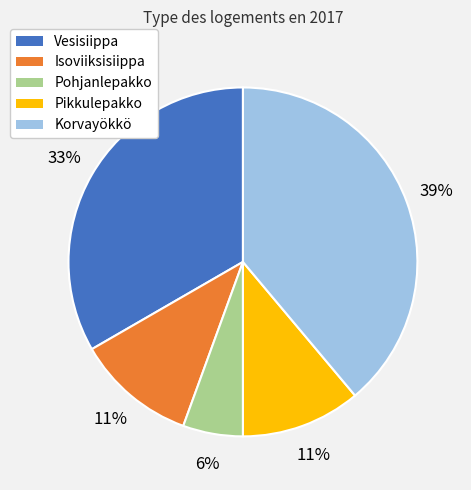

How many segments does this pie chart have?

5